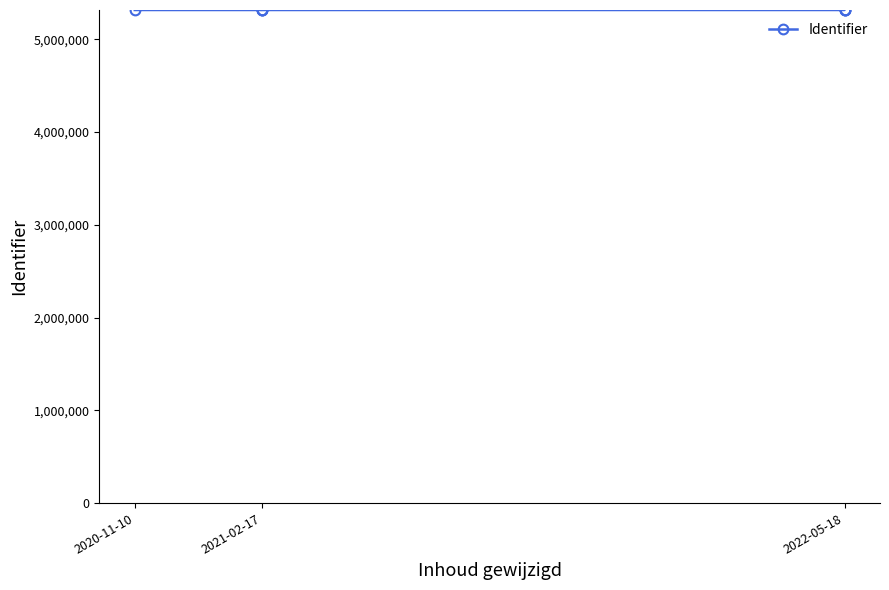

Where is the first local minimum?

2021-02-17